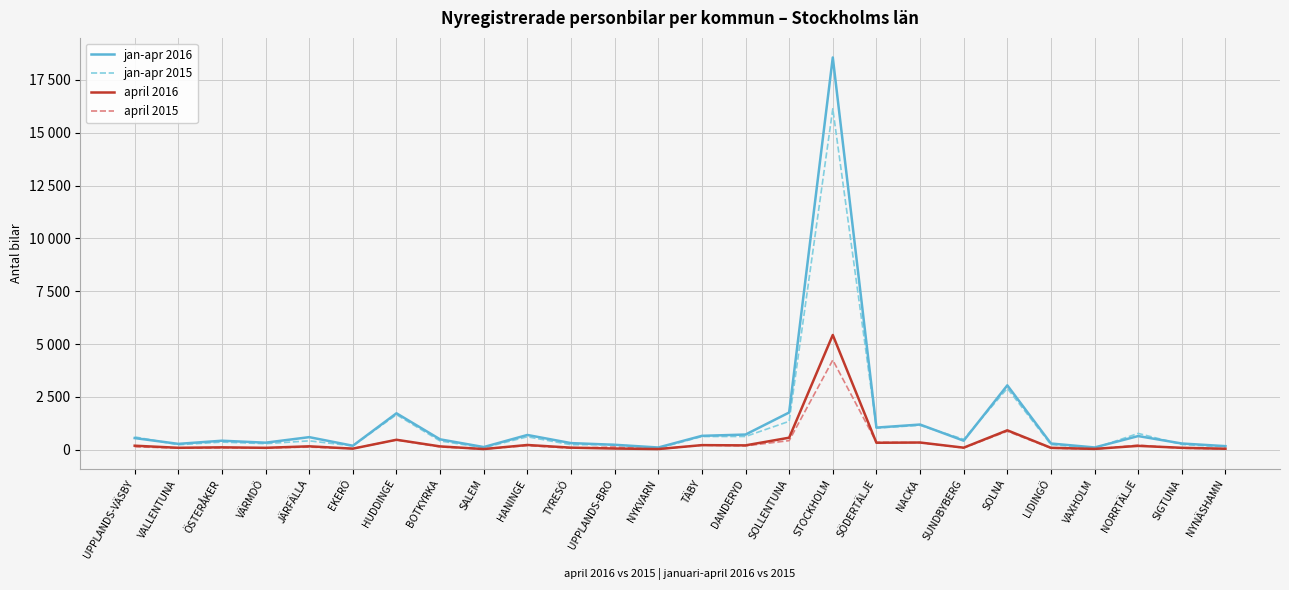

What is the difference between the maximum and minimum values in the jan-apr 2016 series?

18461